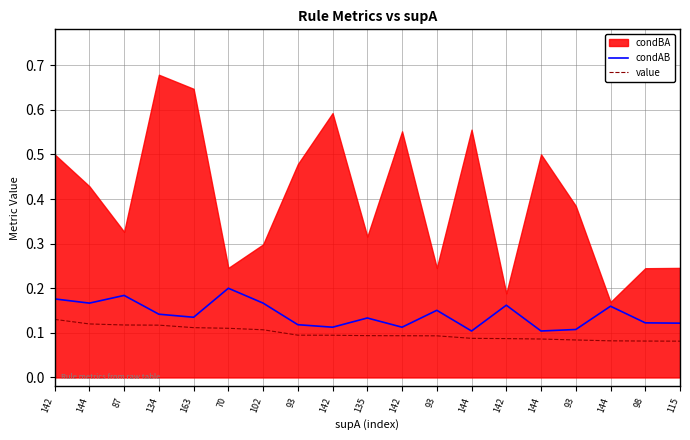

At how many categories does at least one series exceed 0?

19